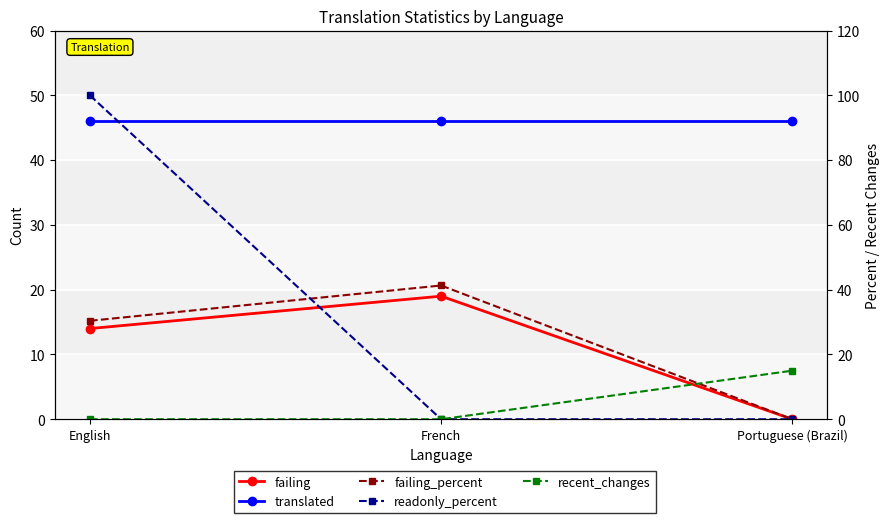

Reading right to left, what are all the values shown in this chart?

failing: 0.0	19.0	14.0
translated: 46.0	46.0	46.0
failing_percent: 0.0	41.3	30.4
readonly_percent: 0.0	0.0	100.0
recent_changes: 15.0	0.0	0.0